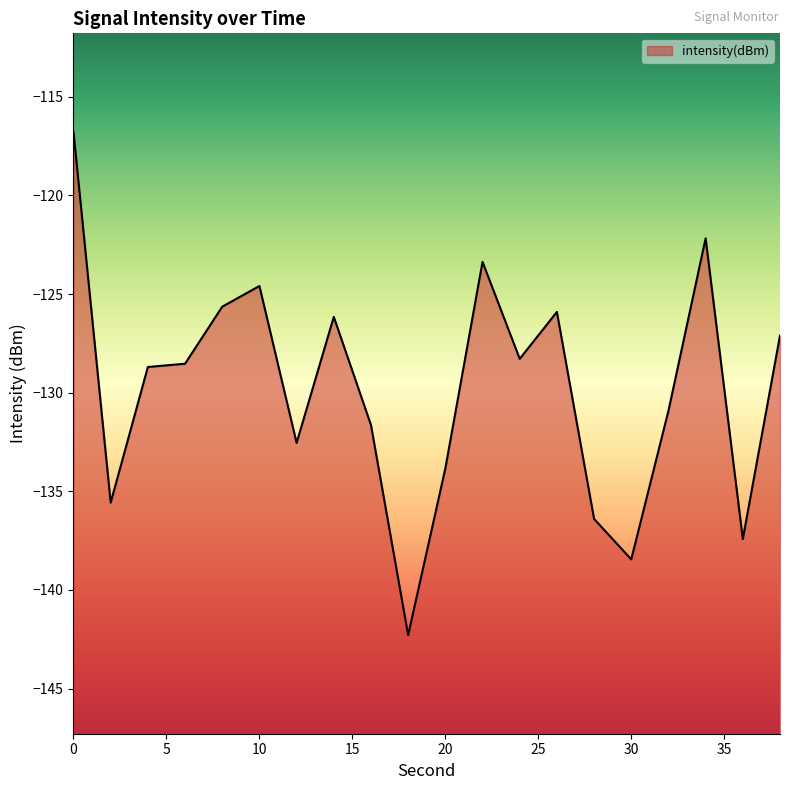

Reading left to right, transcribe all the data shown in this chart.

-116.8	-135.6	-128.7	-128.5	-125.6	-124.6	-132.5	-126.2	-131.6	-142.3	-133.8	-123.4	-128.3	-125.9	-136.4	-138.4	-130.9	-122.2	-137.4	-127.1